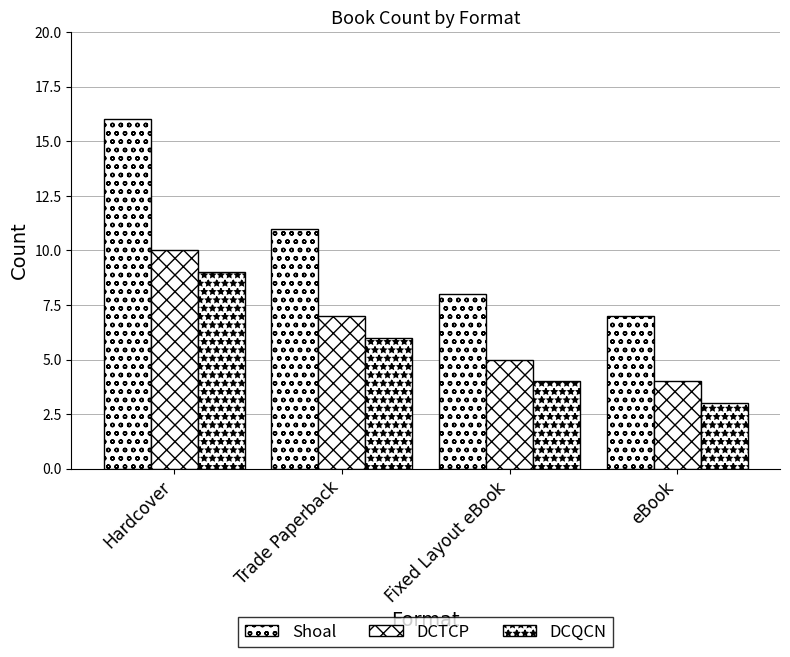

Which has a higher value, Fixed Layout eBook or Hardcover?

Hardcover